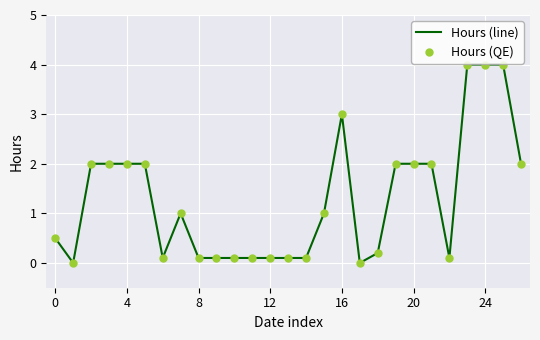

What is the difference between the maximum and minimum values?

4.0